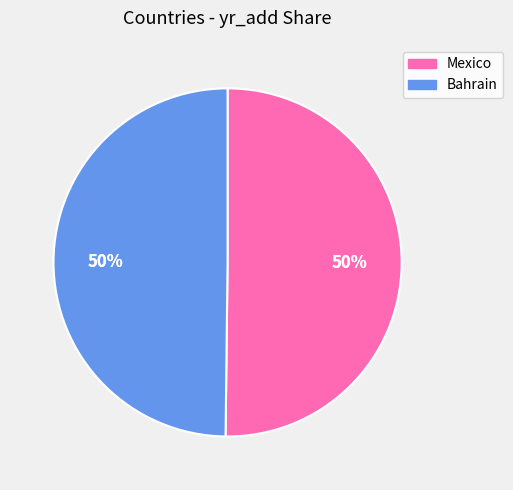

Does Bahrain represent more than half of the total?

No